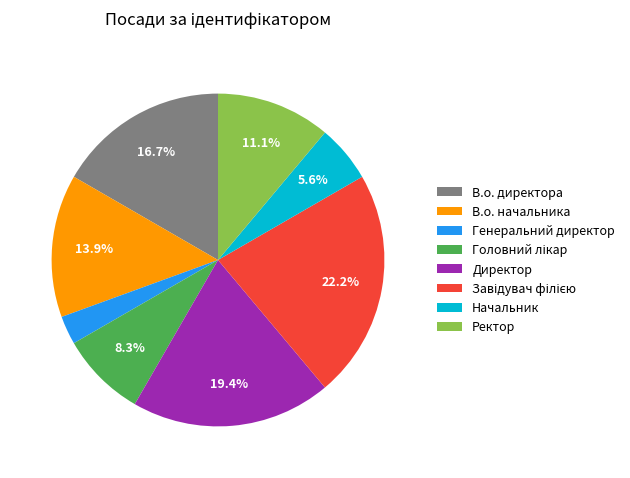

What percentage is NOT represented by Директор?

80.6%